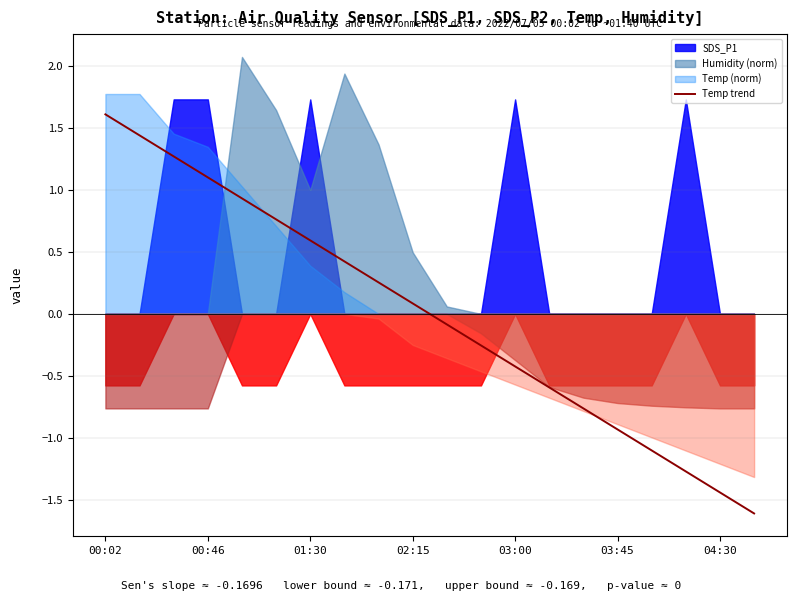

At which label does Temp trend first exceed 0?

00:02